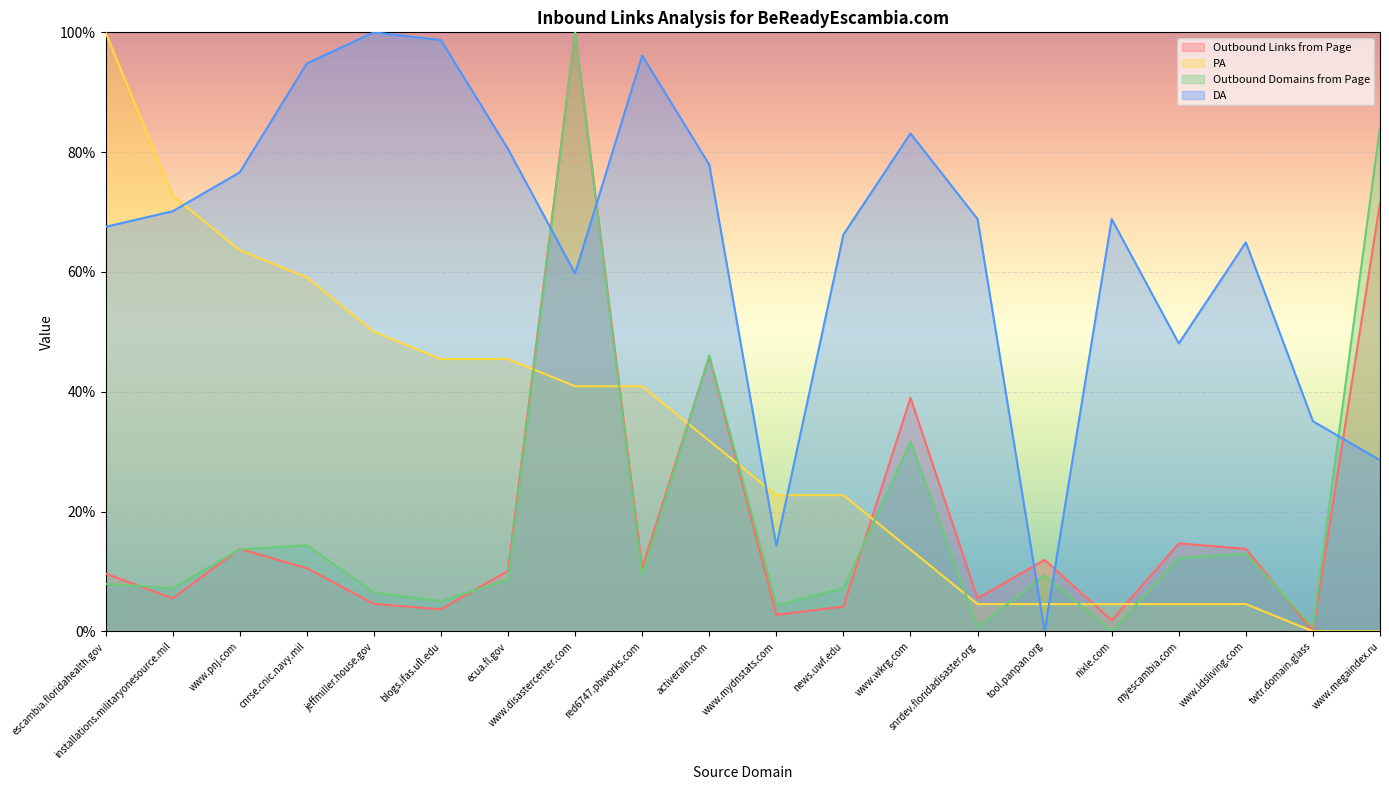

At which label is Outbound Domains from Page closest to 50?

activerain.com